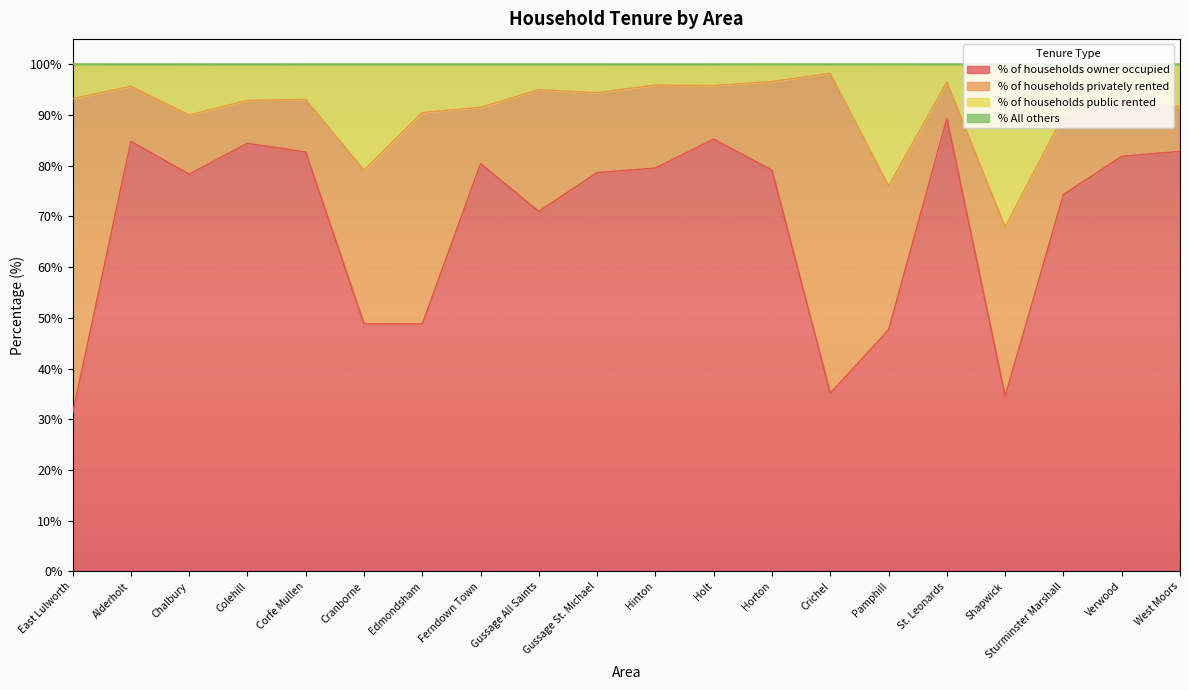

What is the total value across all series at Sturminster Marshall?

100.0